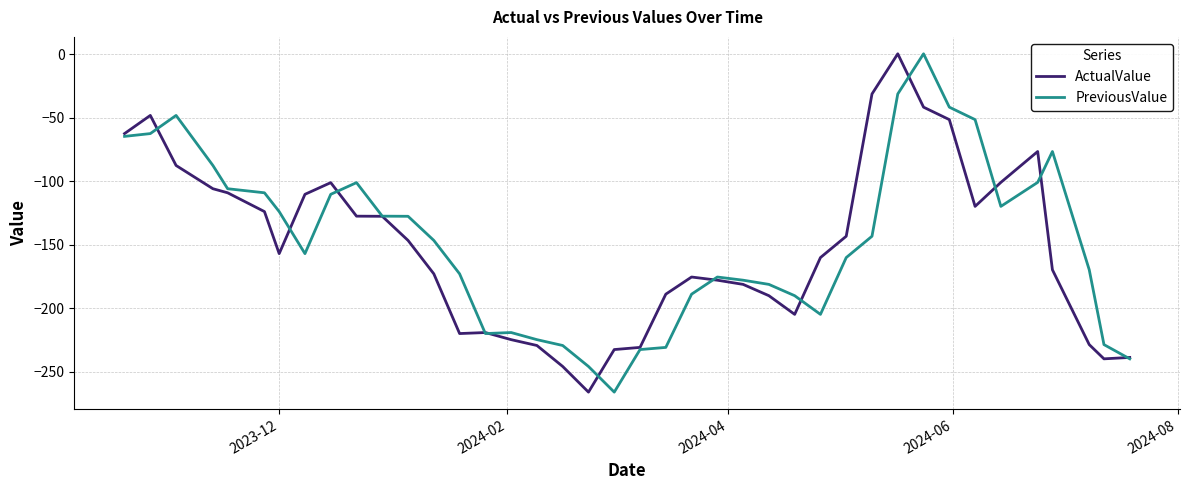

What is the minimum value shown in the chart?

-266.1